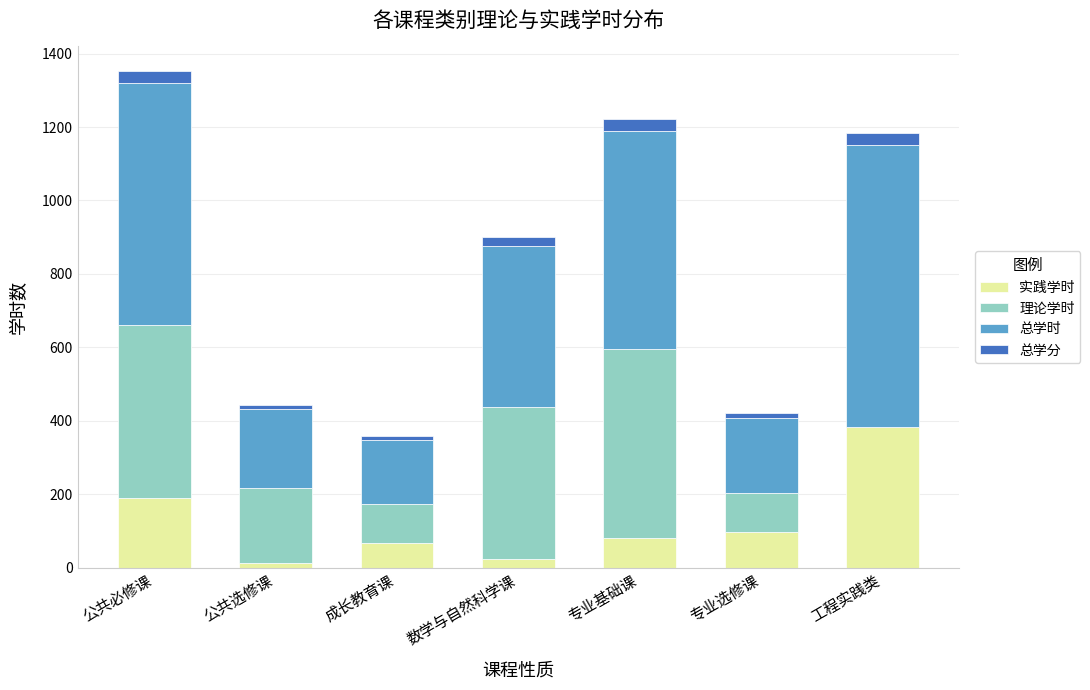

At which label does 实践学时 reach its peak?

工程实践类